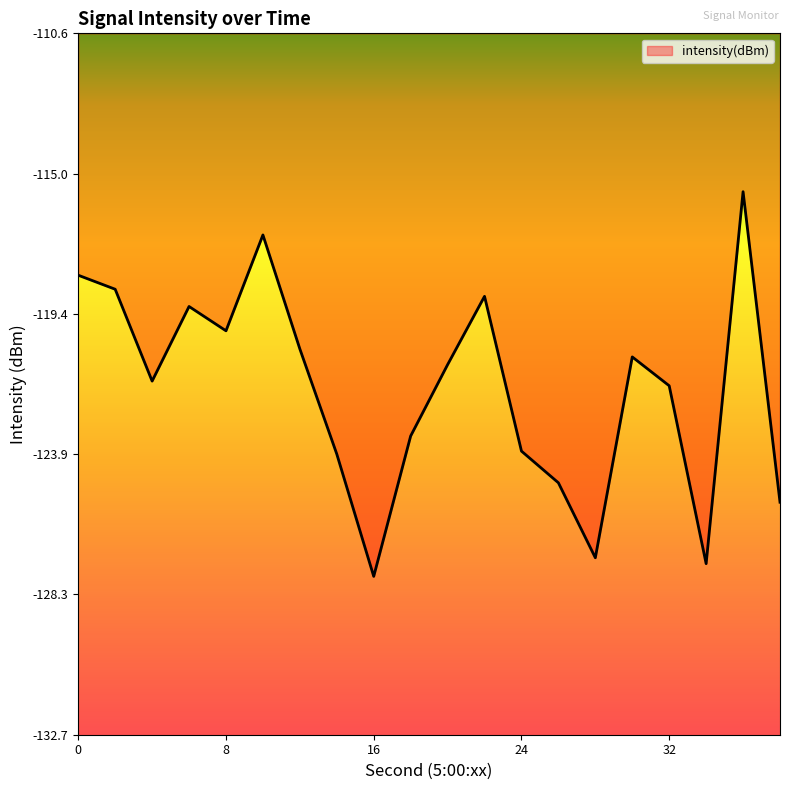

What is the maximum value shown in the chart?

-115.6